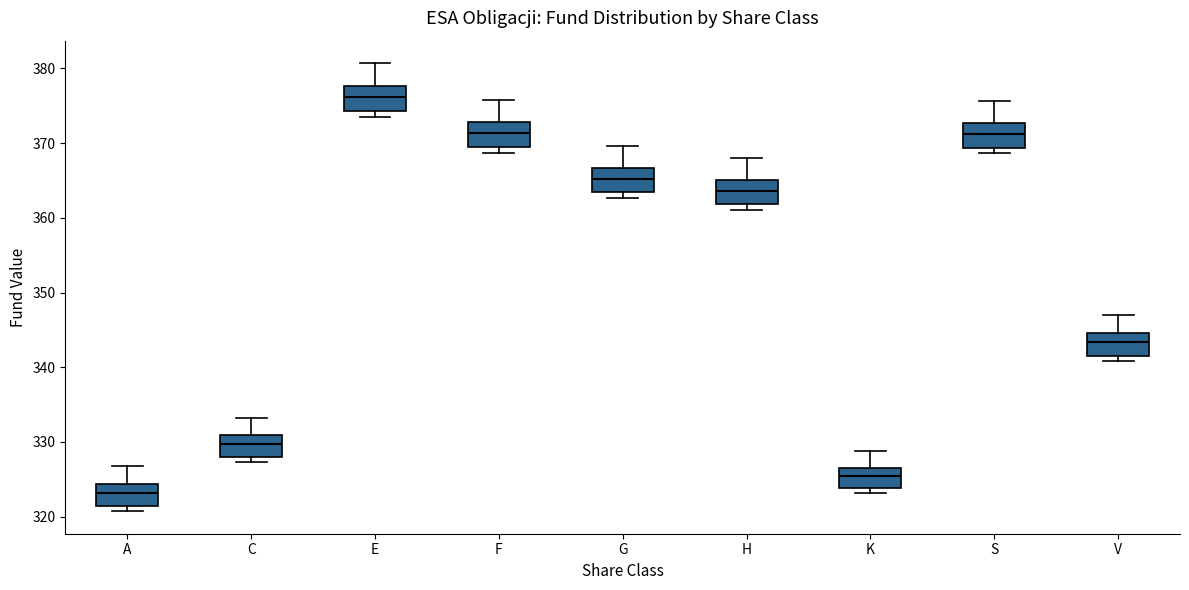

Where is the upper edge of the box for C on the y-axis? The values are not printed on the chart, so give them approximately, as read against the axis.

331